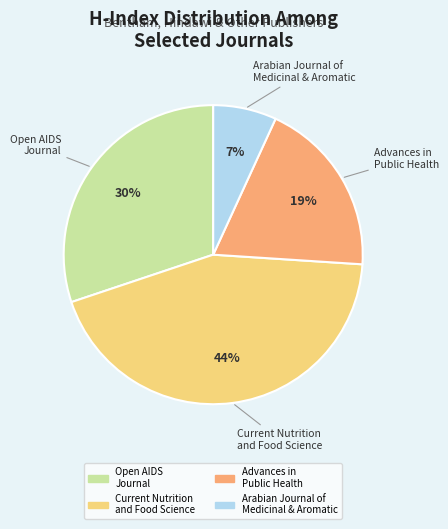

To the nearest percent, what is the difference between the largest and smallest slice percentages?

37%